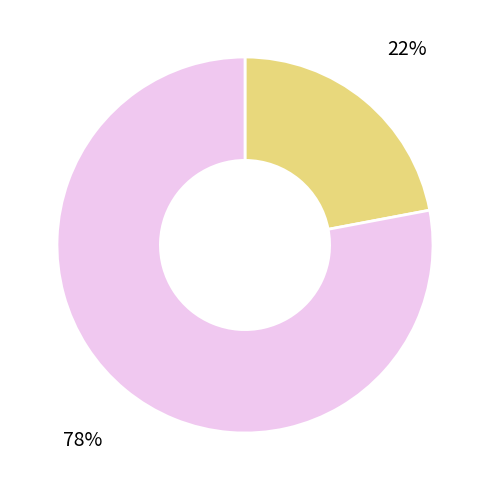

Does any single category account for the majority?

Yes